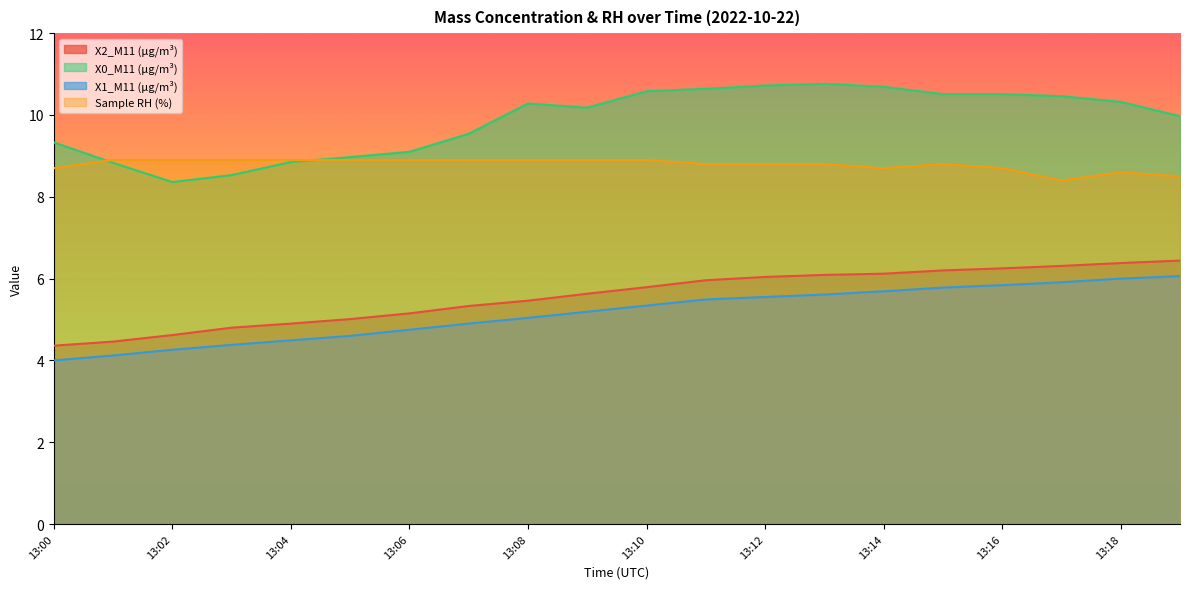

Read the X2_M11 (μg/m³) value at 13:08.

5.5